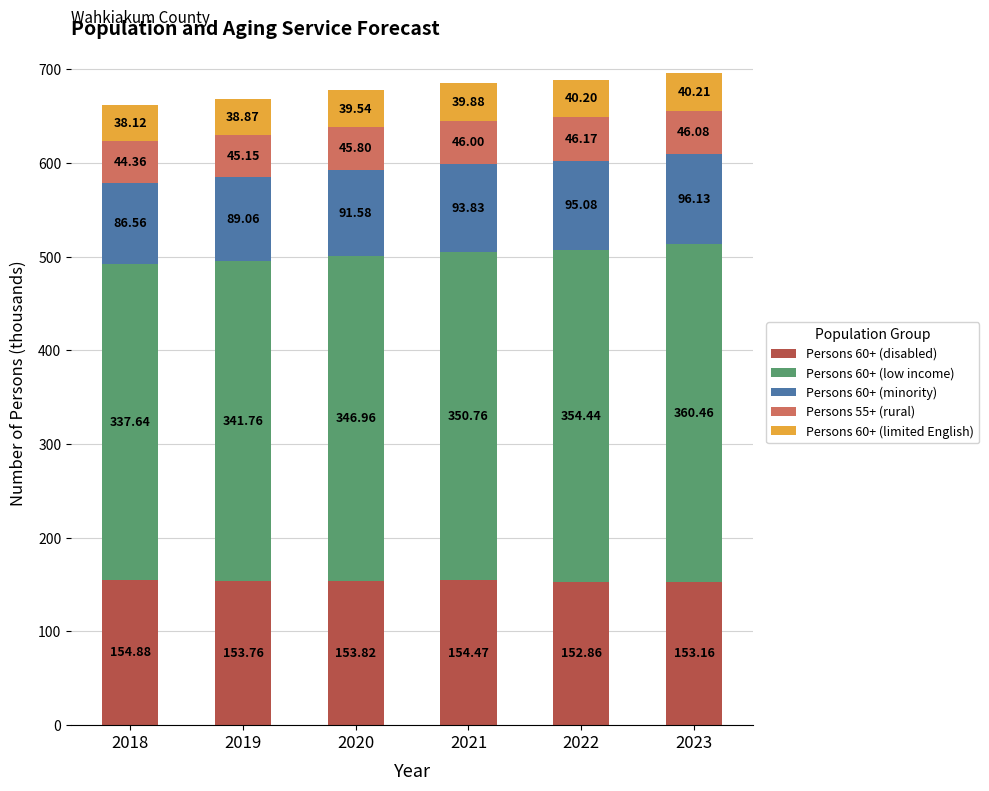

Does the chart contain any negative values?

No